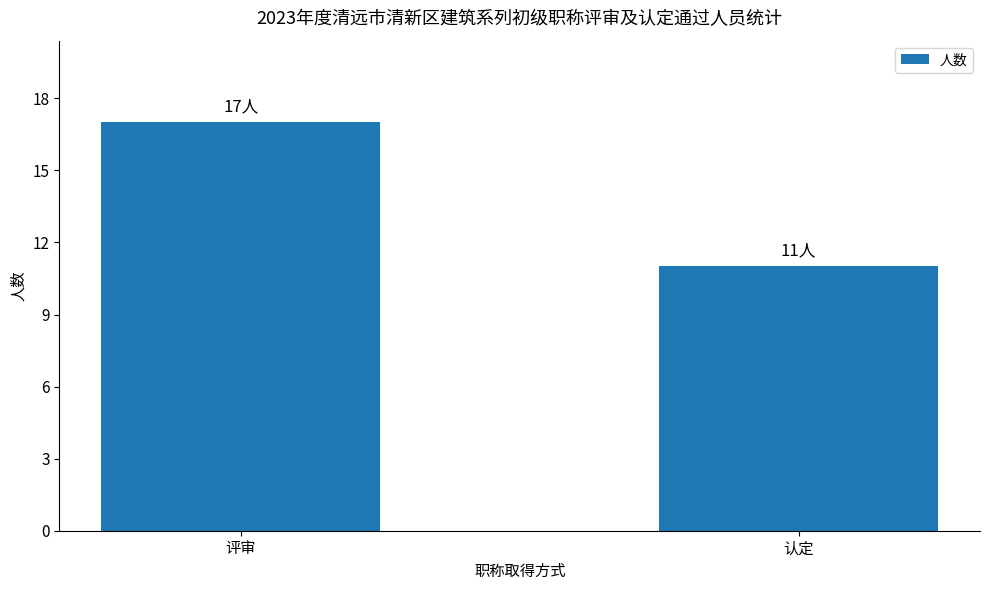

Rank the categories by value from lowest to highest.

认定, 评审